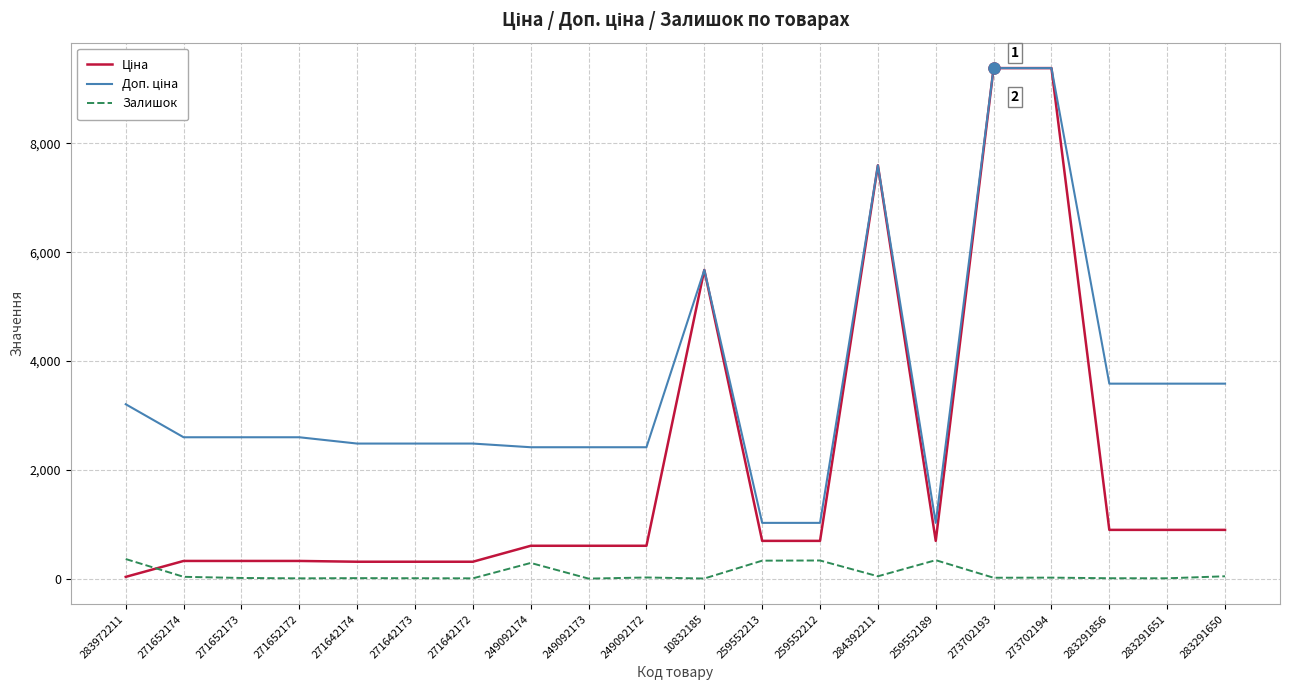

What is the sum of the Залишок values at 271642173 and 259552189?

346.0